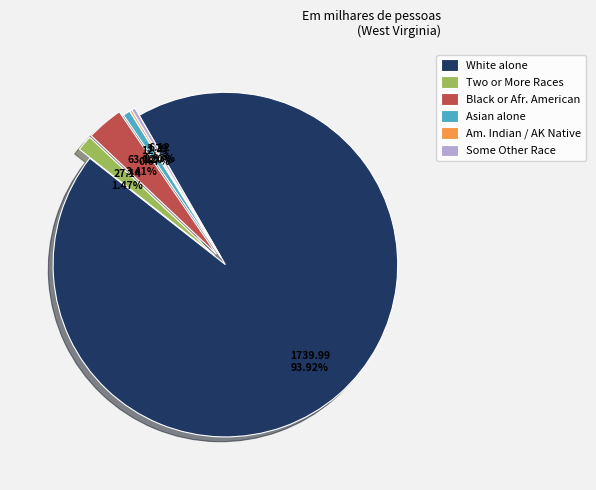

To the nearest percent, what is the difference between the largest and smallest slice percentages?

94%